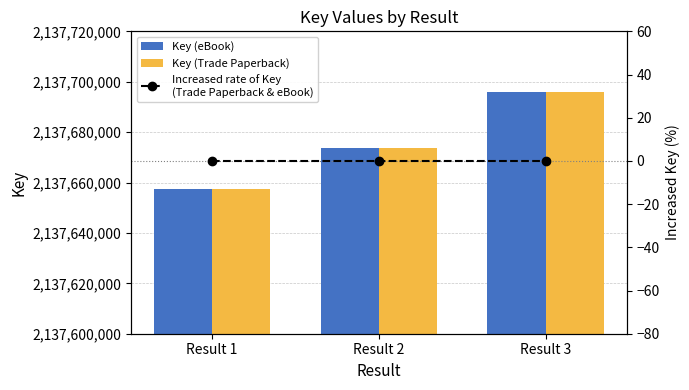

What is the total value across all series at Result 1?

4275314842